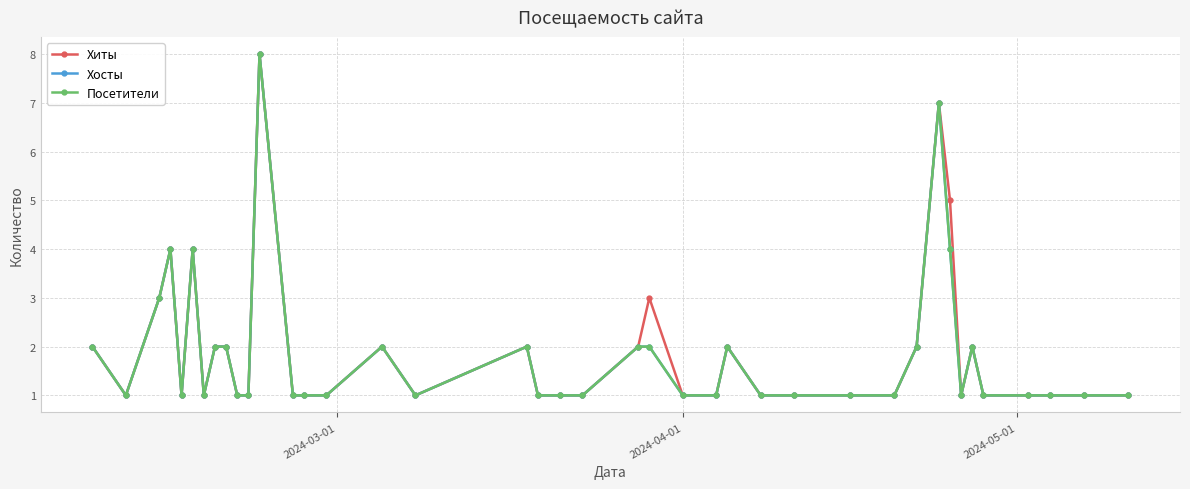

How many lines are shown in the chart?

3